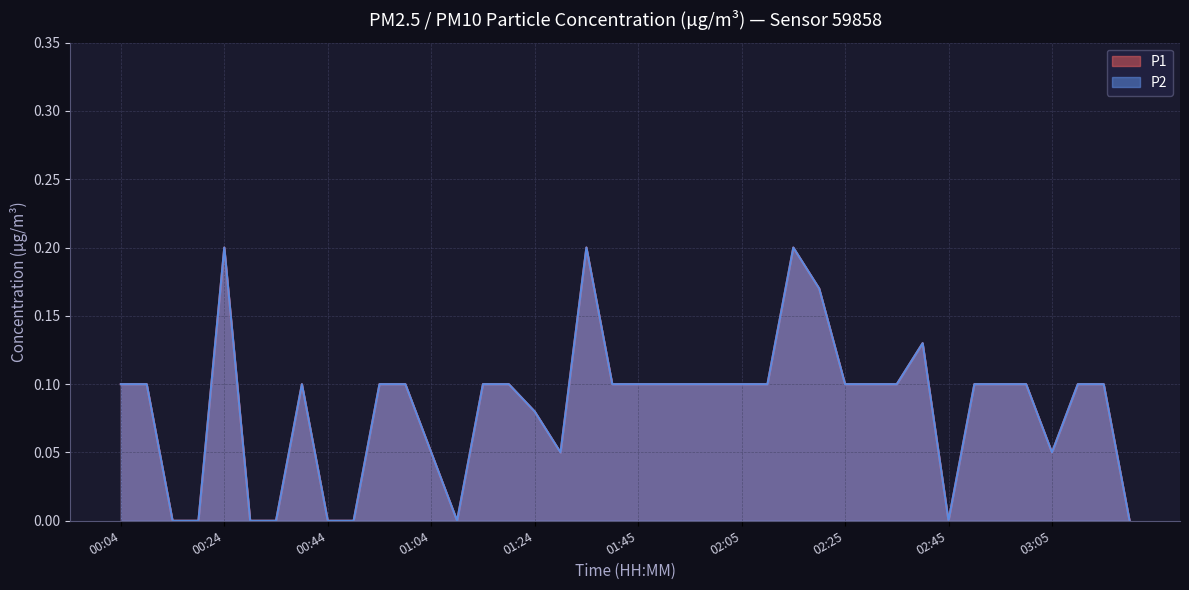

Count the P2 values in the range 0 to 1.

40